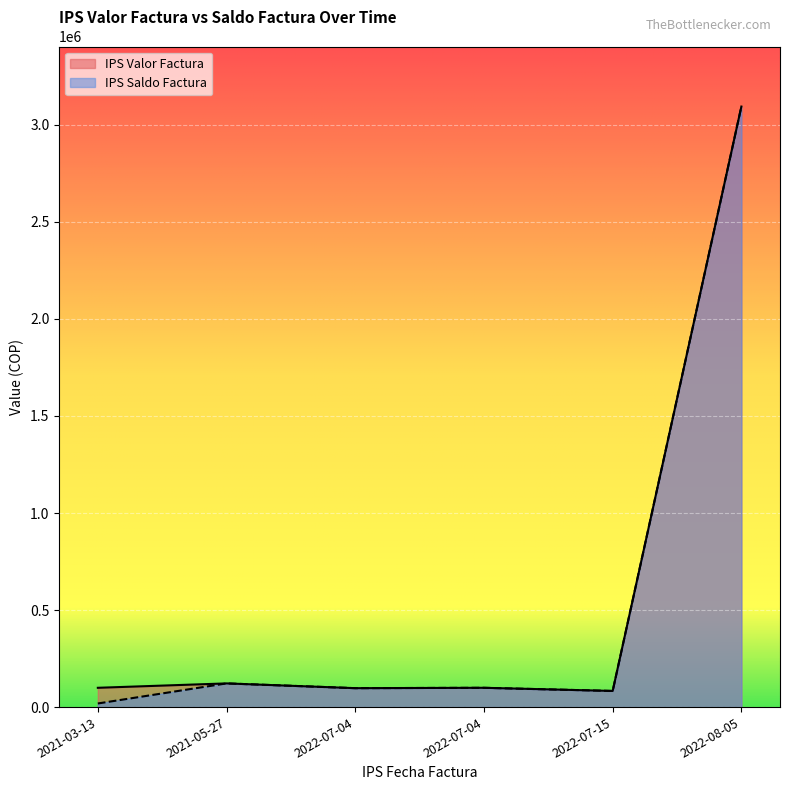

At which category is the sum across all series the highest?

2022-08-05